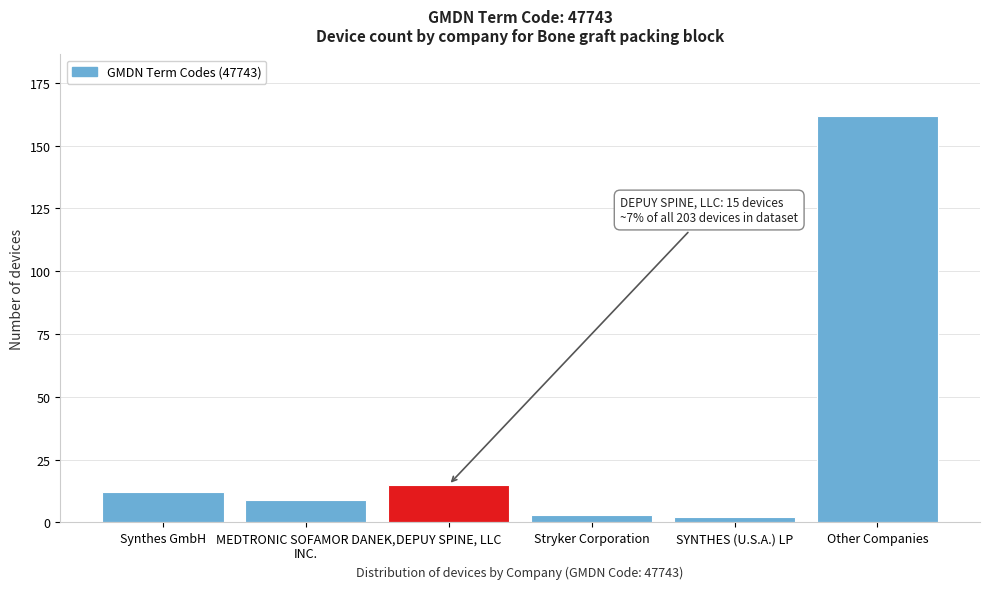

Reading left to right, transcribe all the data shown in this chart.

12	9	15	3	2	162